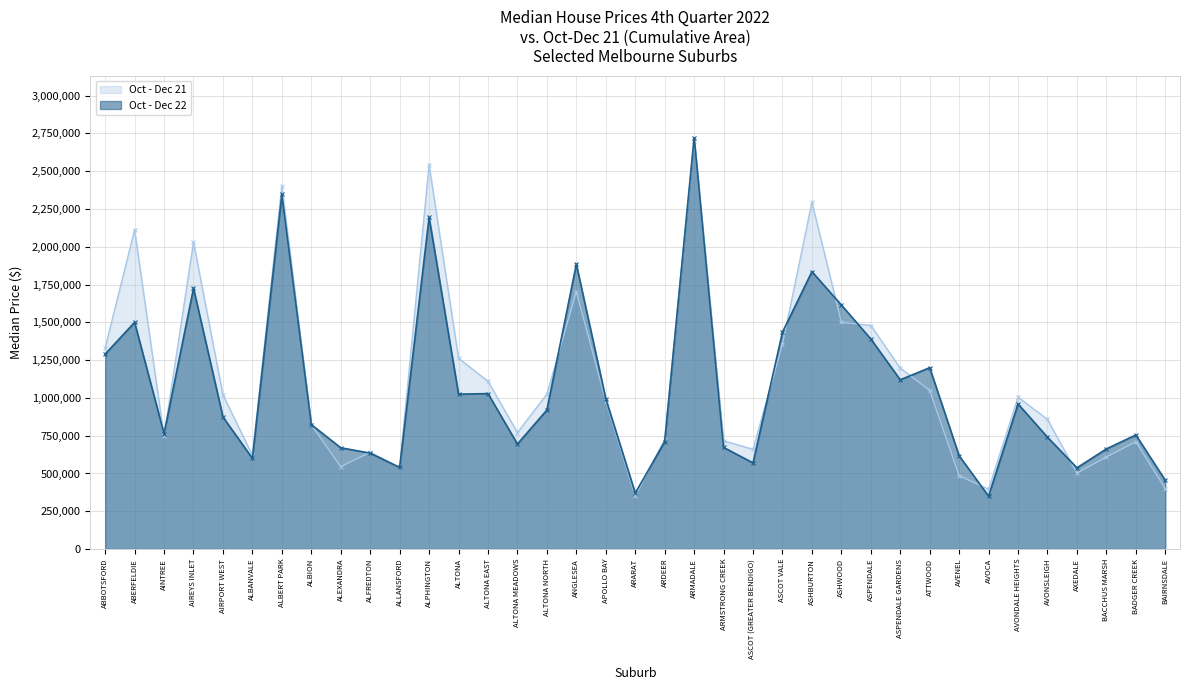

List the series in order of their peak value, highest first.

Oct - Dec 22, Oct - Dec 21